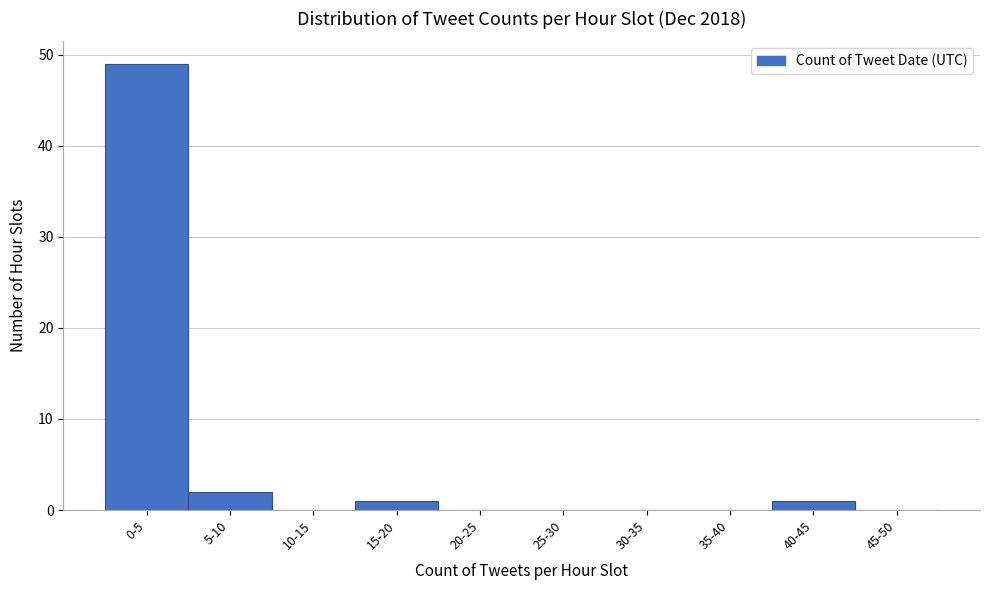

Reading left to right, transcribe all the data shown in this chart.

0-5=49	5-10=2	10-15=0	15-20=1	20-25=0	25-30=0	30-35=0	35-40=0	40-45=1	45-50=0